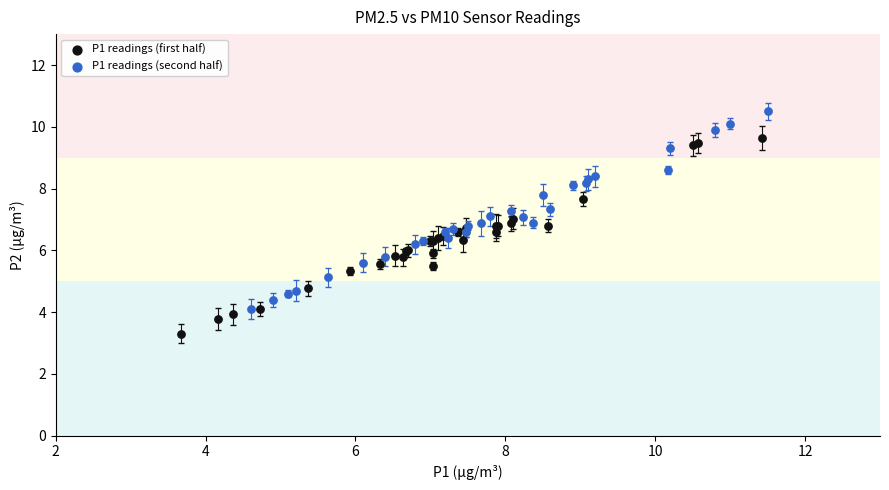

Which series contains the lowest Y value?

P1 readings (first half)